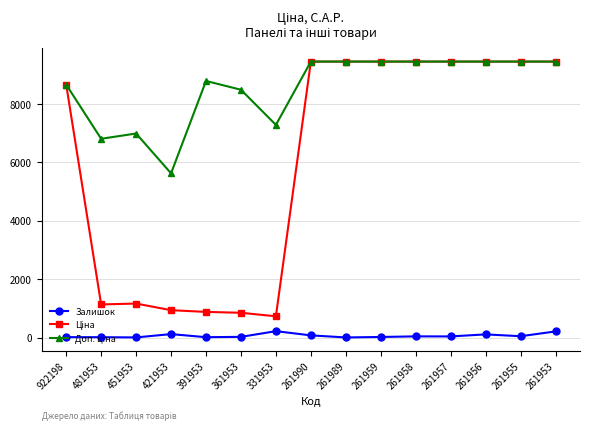

What is the total value across all series at 261953?

19127.8